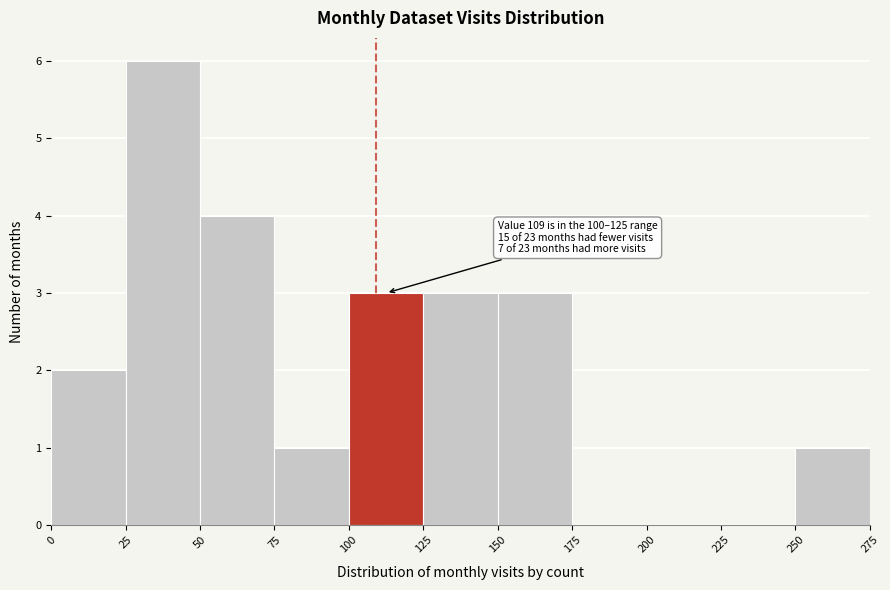

Over which range of the x-axis is the bar tallest?

25 to 50